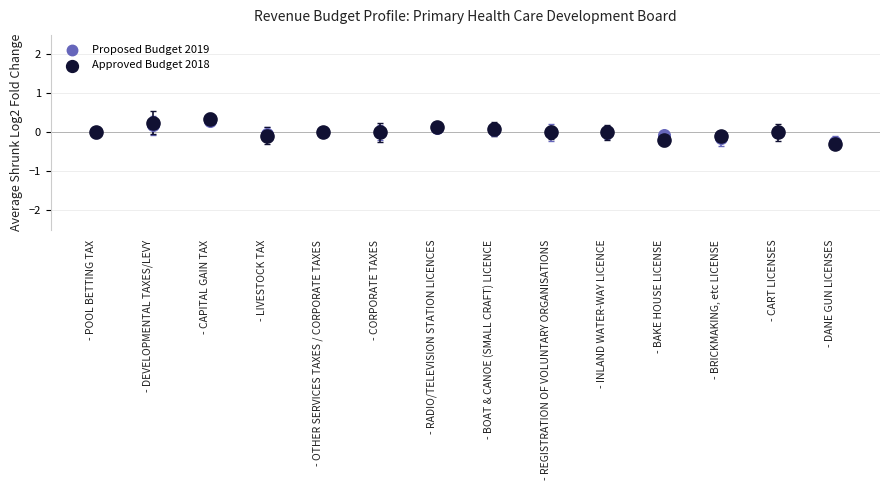

Which series reaches the maximum Y coordinate?

Approved Budget 2018